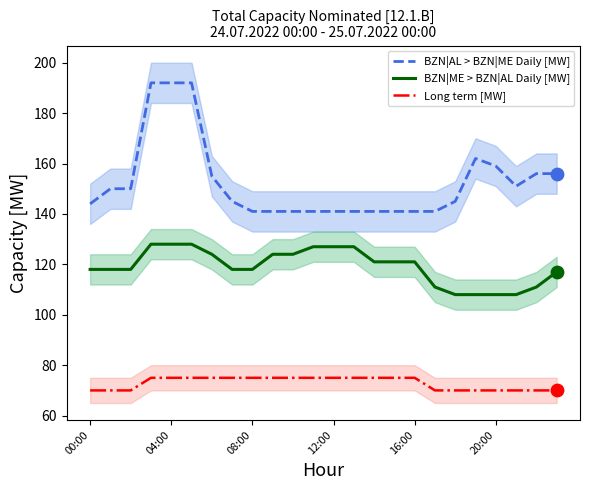

Which series reaches the minimum Y coordinate?

Long term [MW]